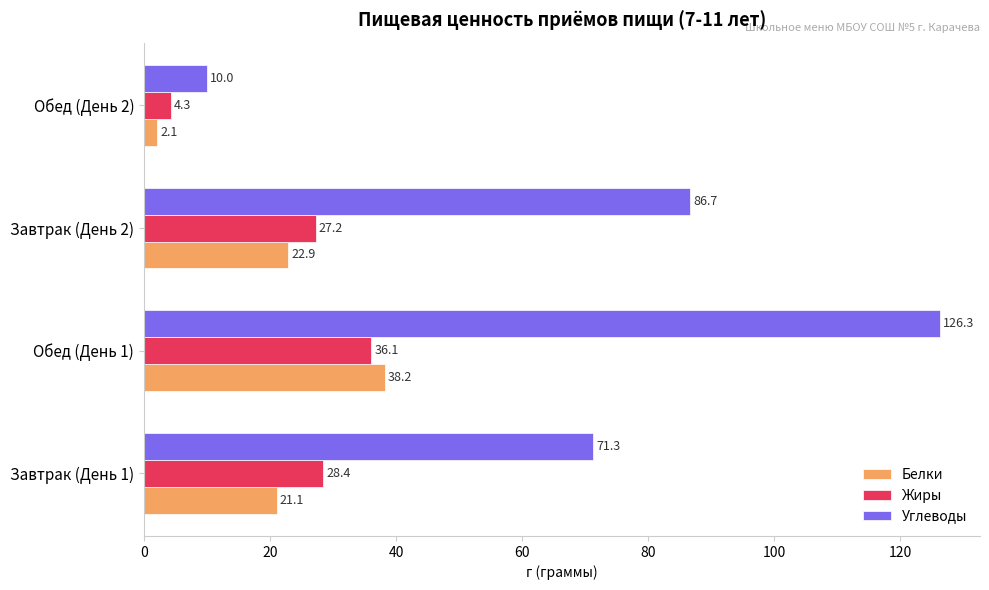

Is the value of Белки at Завтрак (День 2) greater than the value of Углеводы at Завтрак (День 2)?

No